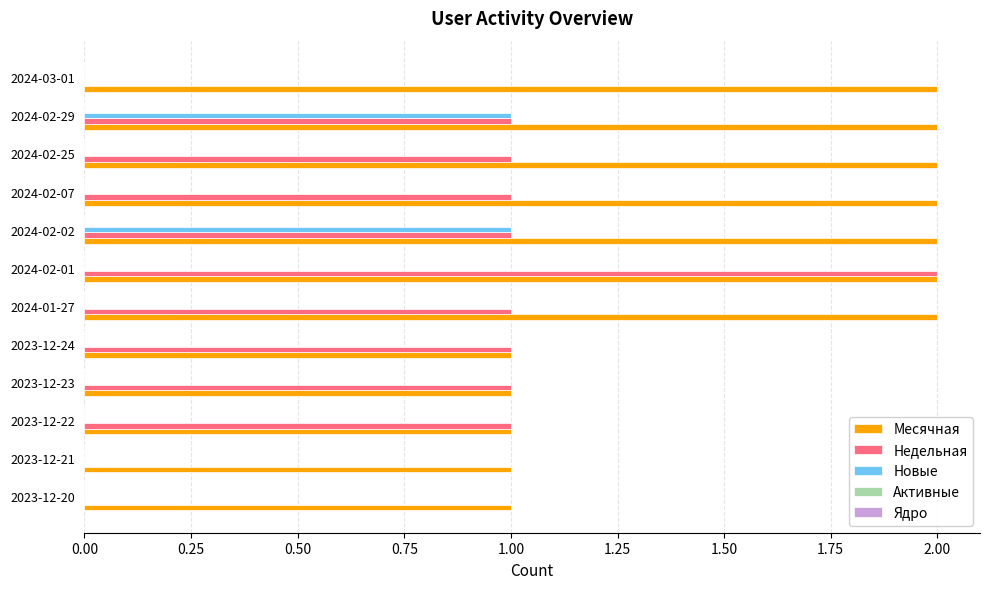

What is the sum of the Месячная values at 2024-02-02 and 2023-12-23?

3